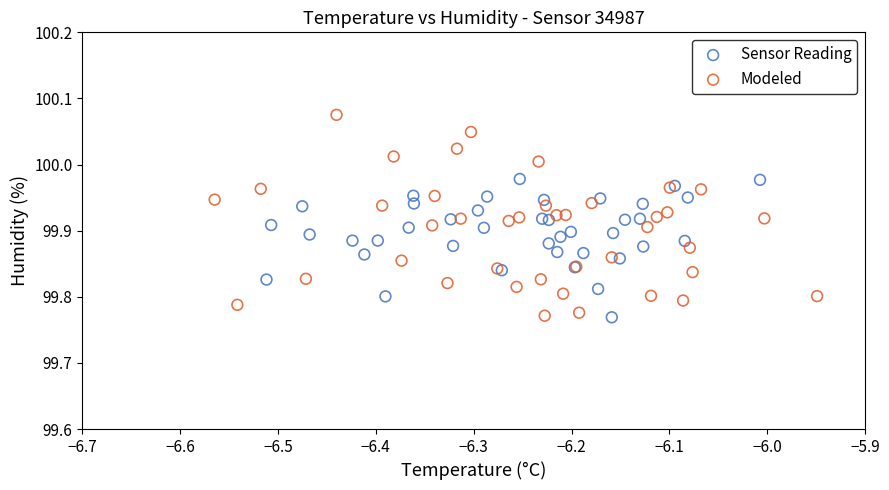

Which series reaches the maximum Y coordinate?

Modeled